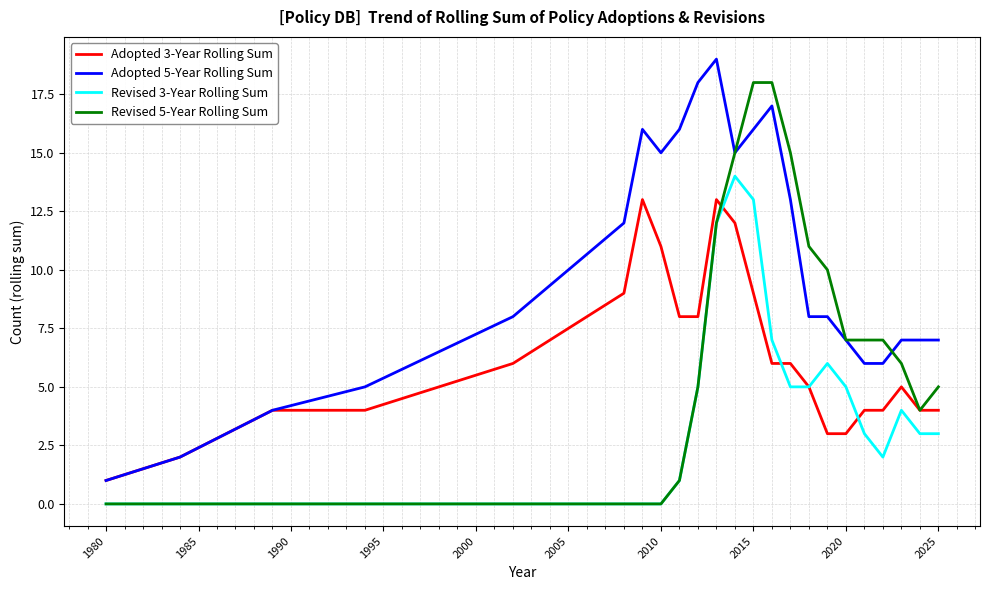

What is the greatest value displayed?

19